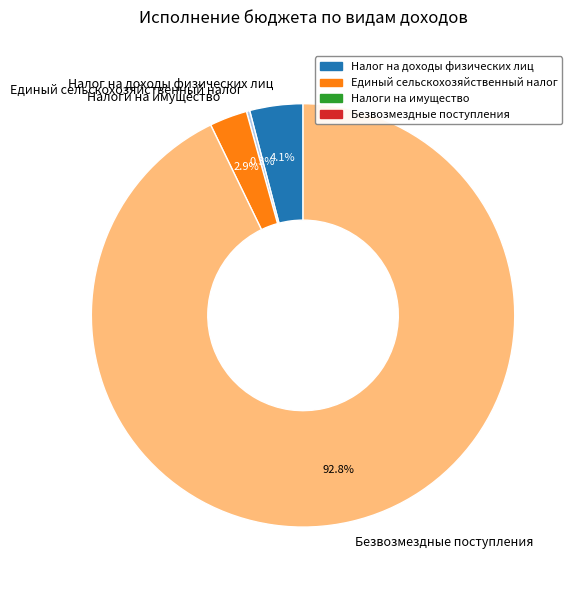

Is it true that Безвозмездные поступления is 88% of the pie?

False